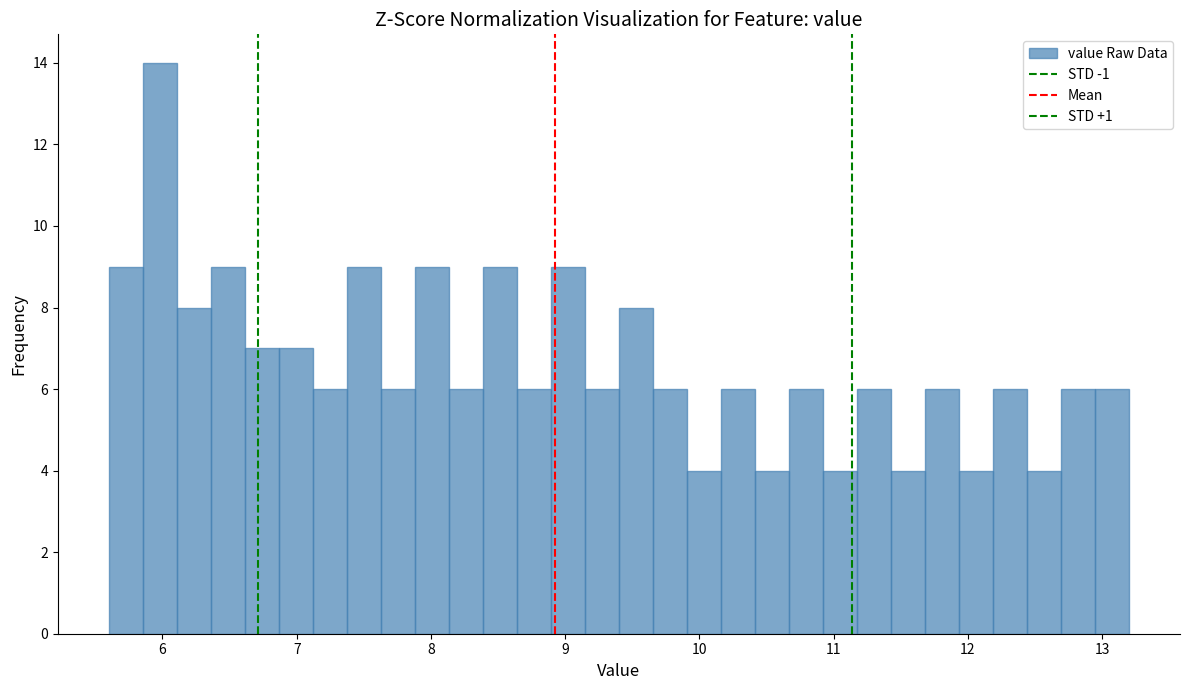

Around what value on the x-axis is the tallest bar? Give the approximate position of its centre, as read against the axis.

6.0